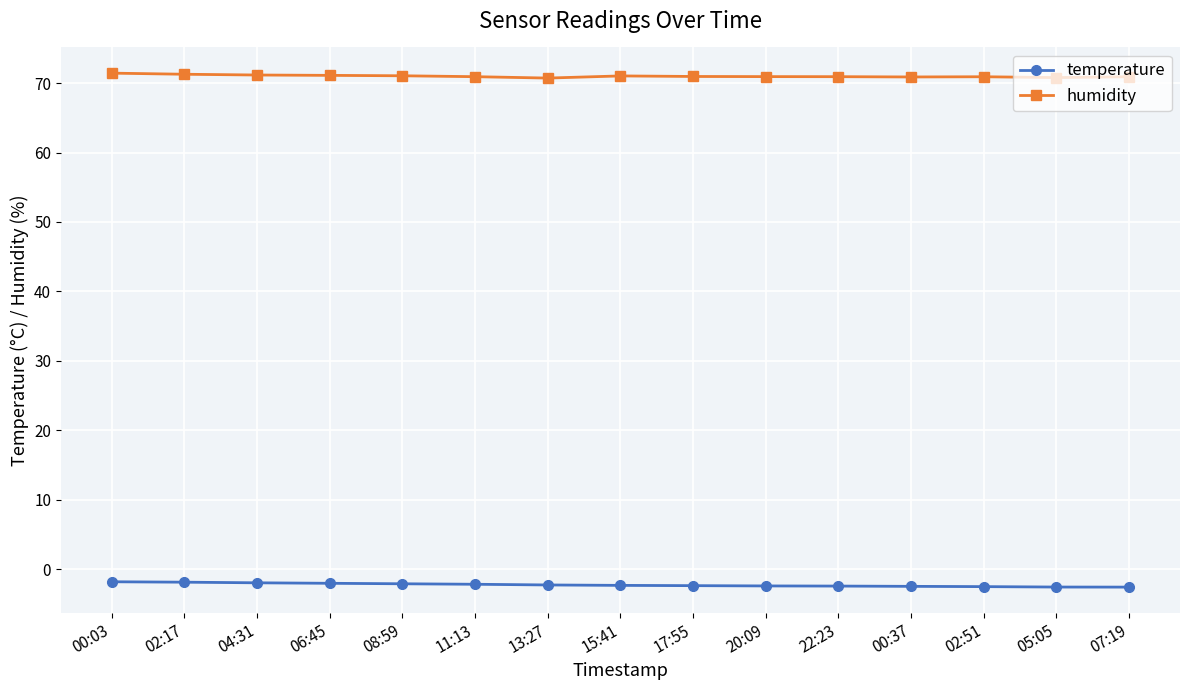

What is the difference between the temperature values at 13:27 and 05:05?

0.3